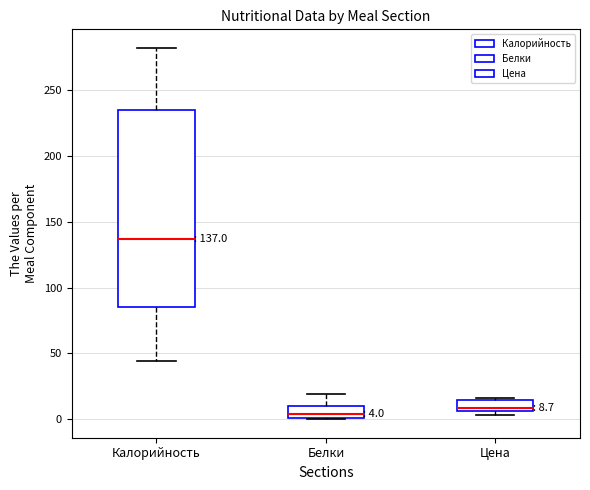

Which box is the tallest, from its lower edge to its upper edge?

Калорийность